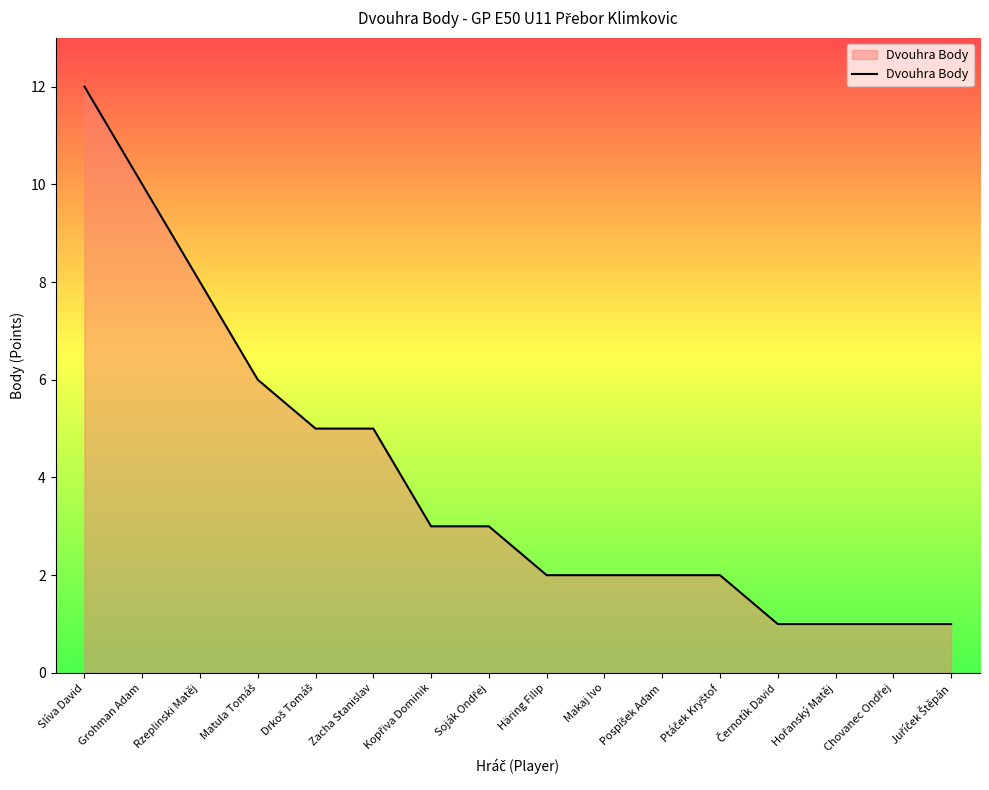

What is the ratio of the value at Rzeplinski Matěj to the value at Zacha Stanislav?

1.6